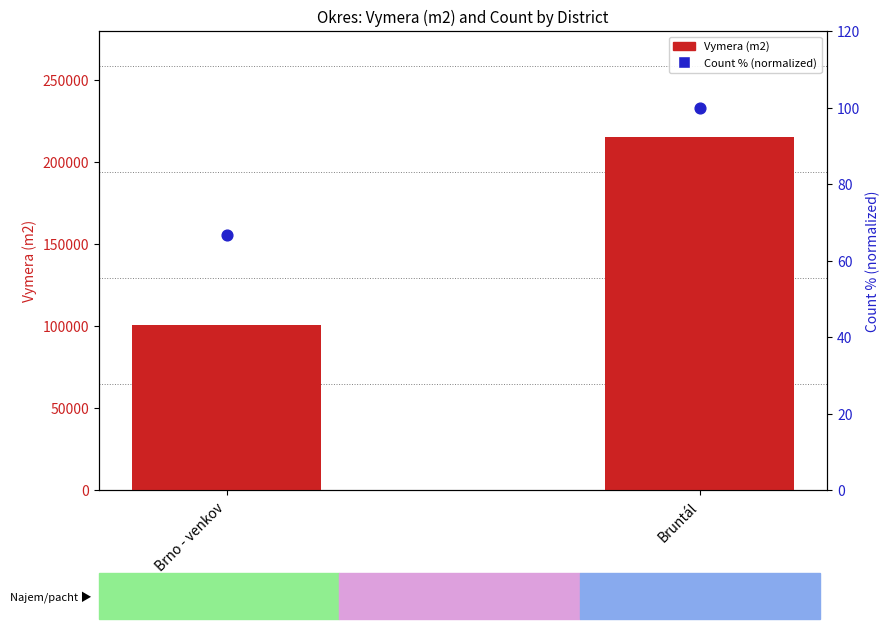

What is the total value across all series at Brno - venkov?

100781.7